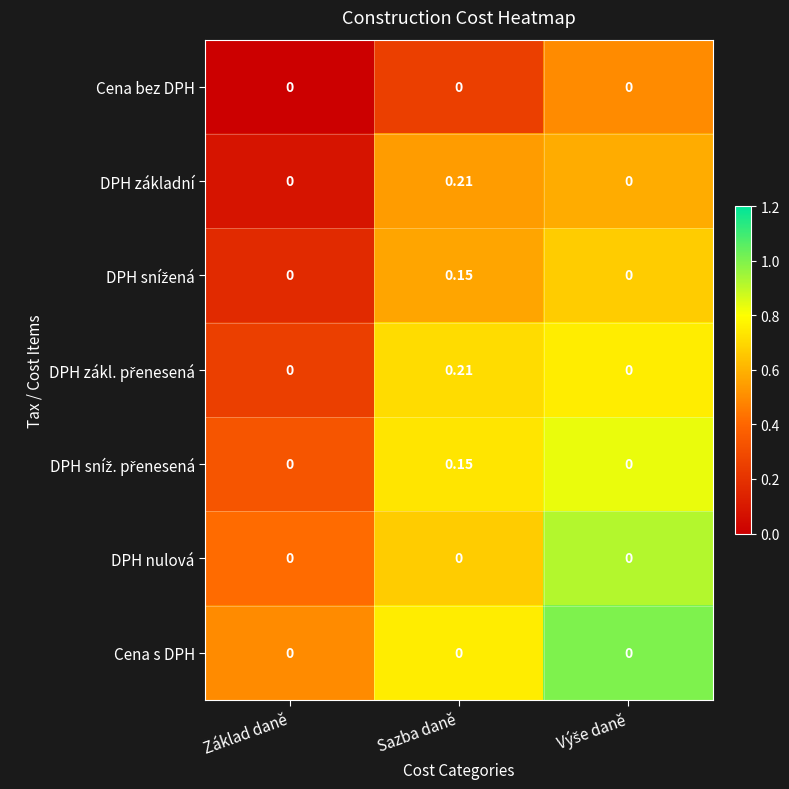

What is the spread (max minus min) of values at Základ daně?

0.0